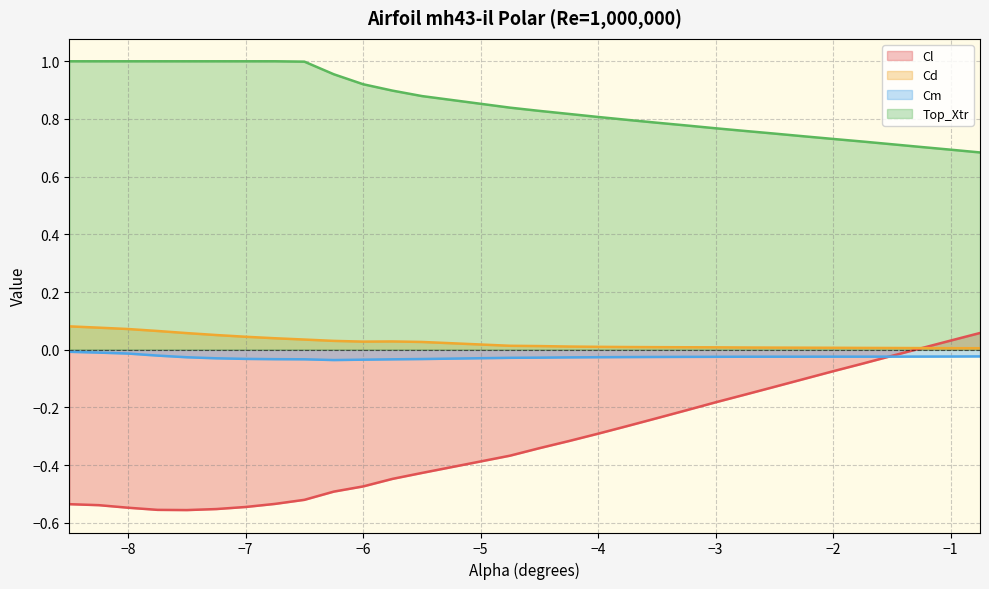

What position from the left is -4.25?

16